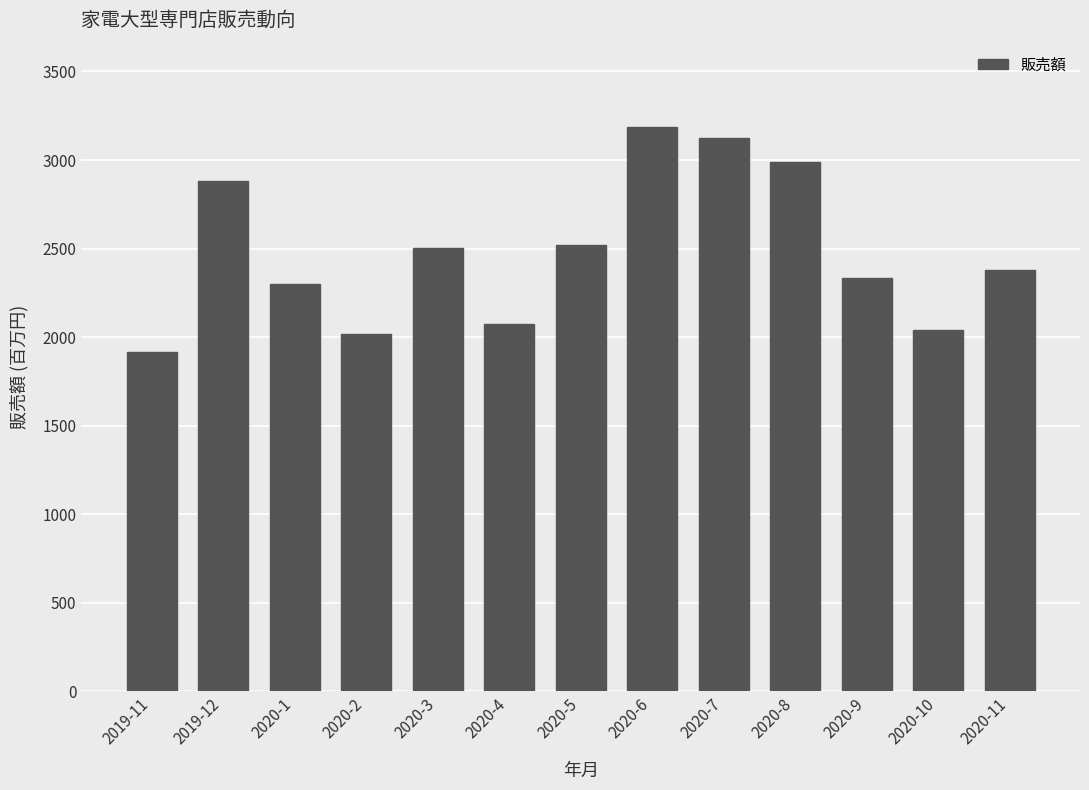

What is the smallest value displayed?

1918